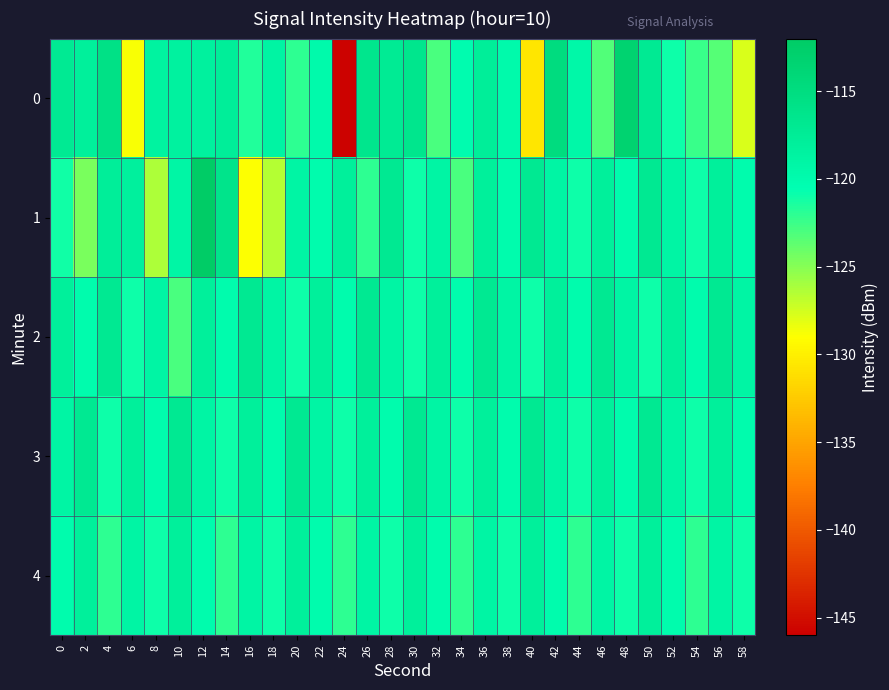

At which category does the chart reach its minimum across all series?

24